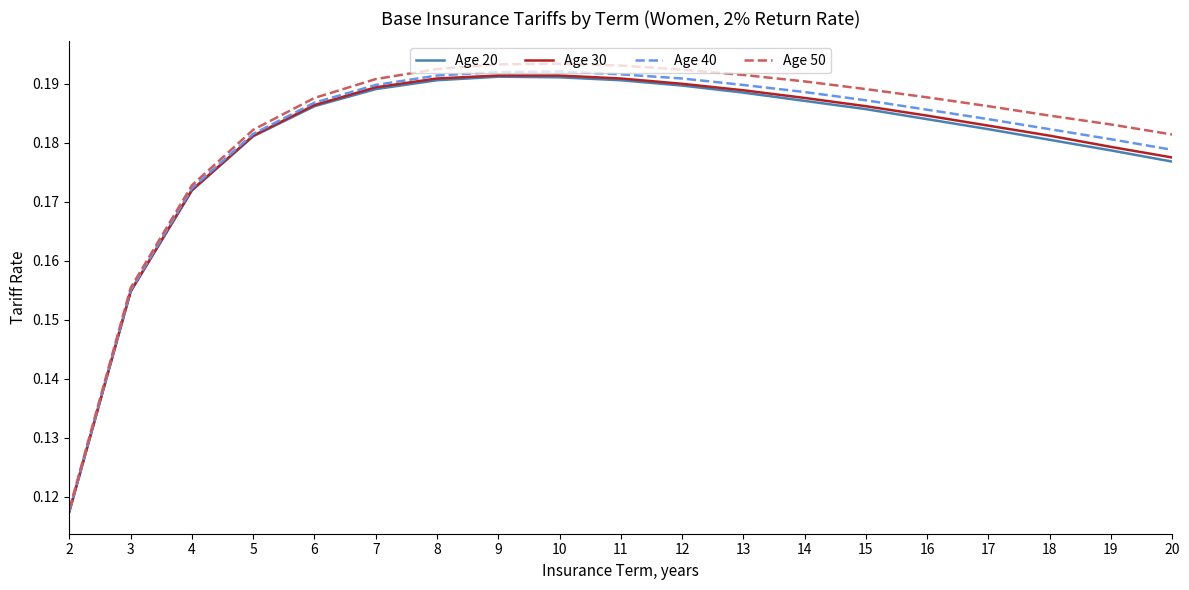

What is the total value across all series at 18?

0.7